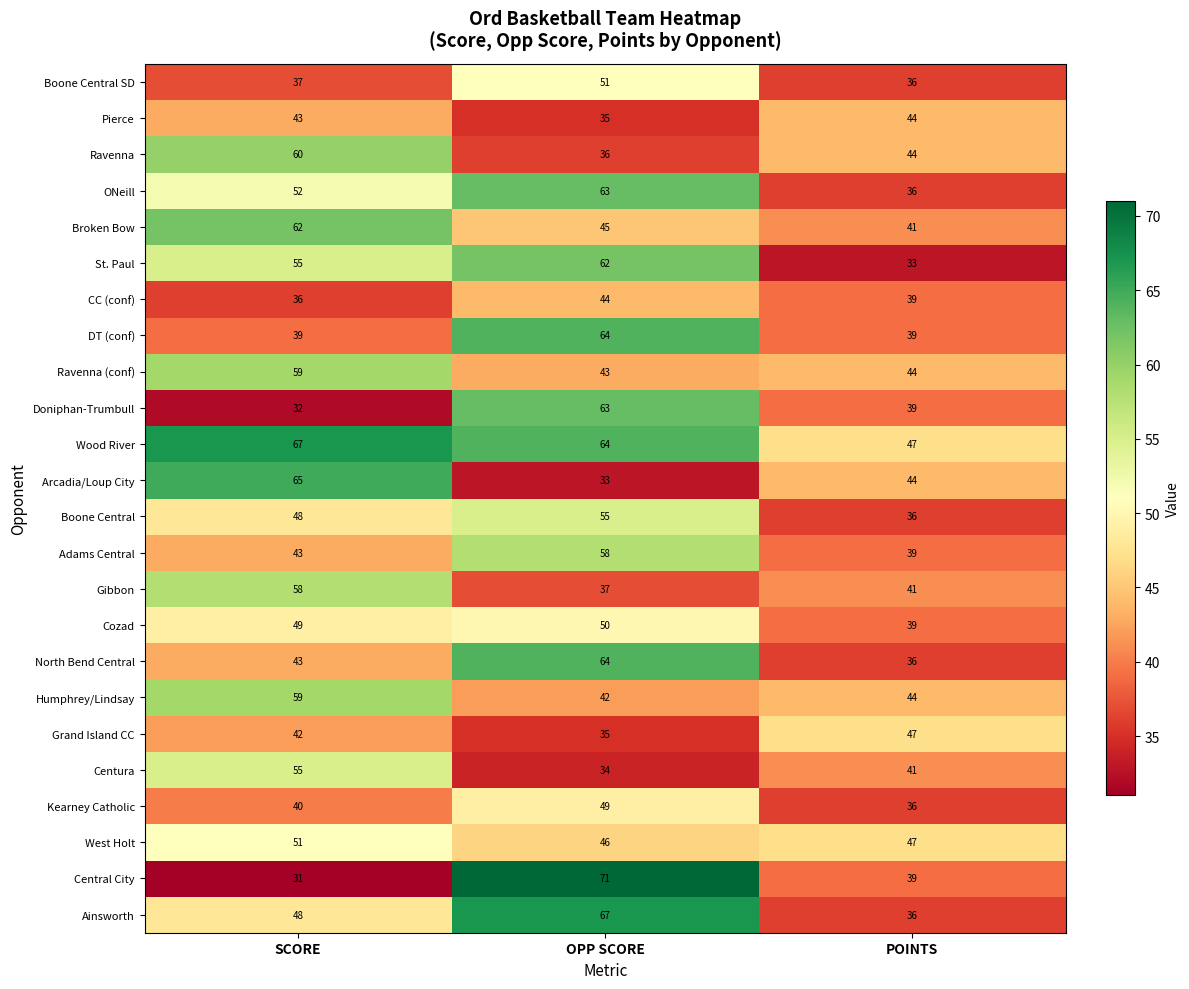

Between SCORE and OPP SCORE, which series saw the biggest shift?

Central City